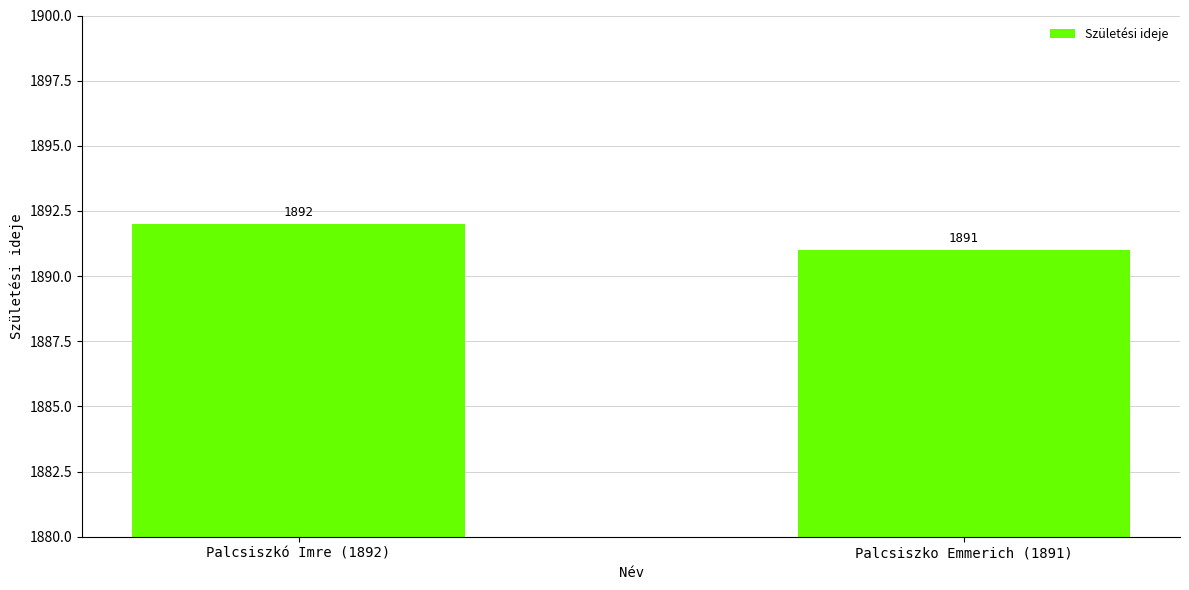

Rank the categories by value from lowest to highest.

Palcsiszko Emmerich (1891), Palcsiszkó Imre (1892)